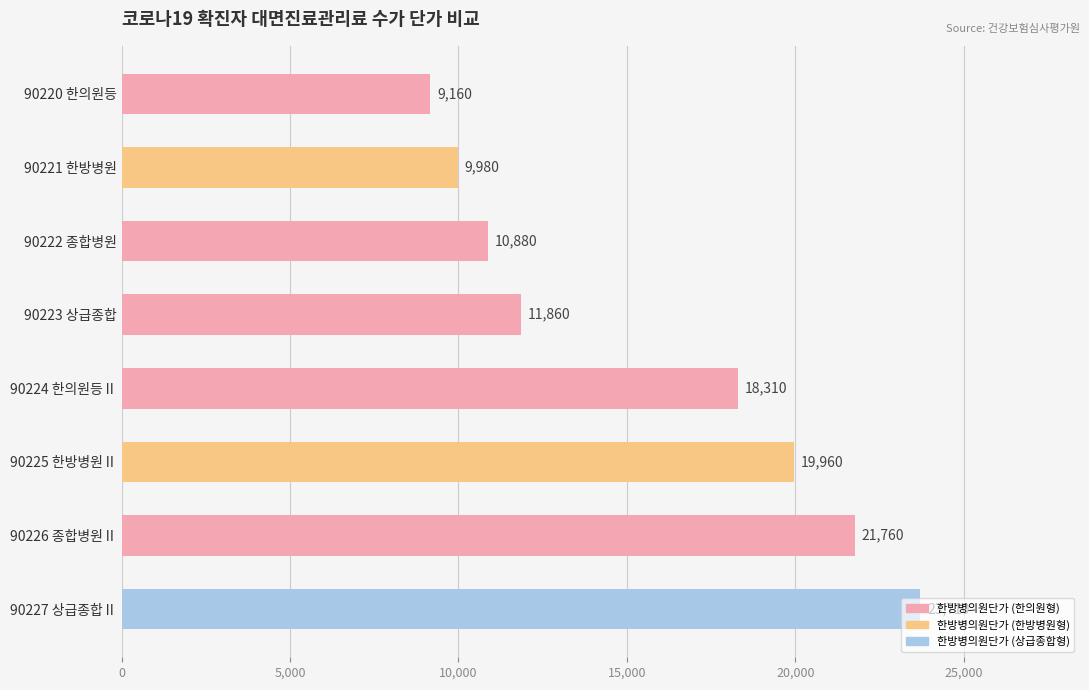

At which label is the value closest to 16435?

90224 한의원등Ⅱ